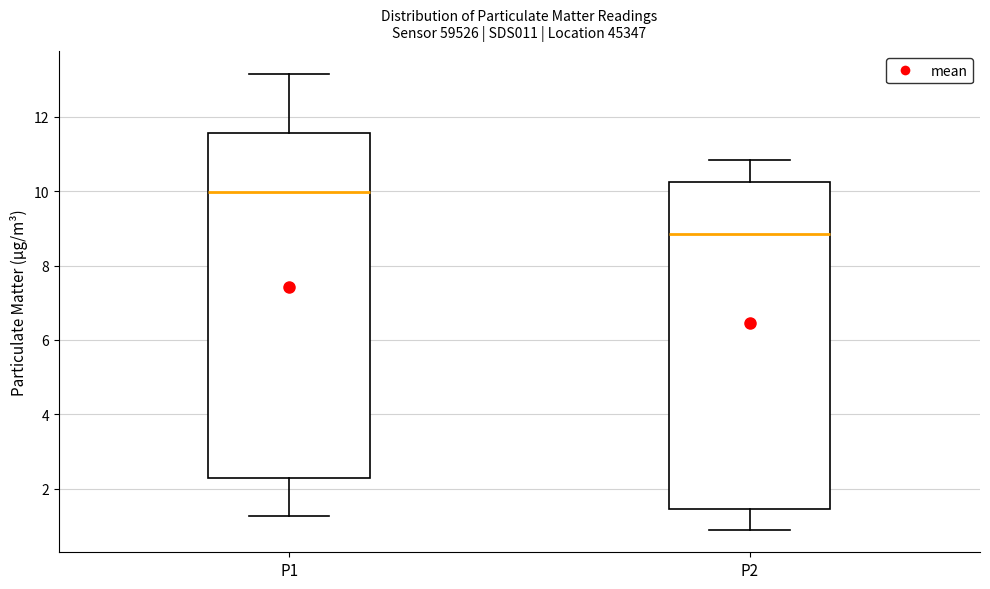

Reading left to right, transcribe this box plot: for each box, give where its median line is, the range the box spans, and where its two whiskers end, as read against the y-axis. The values are not printed on the chart, so give them approximately, as read against the axis.

P1: median 10.0, box 2.2 to 11.6, whiskers 1.2 to 13.2
P2: median 8.8, box 1.4 to 10.2, whiskers 1.0 to 10.8